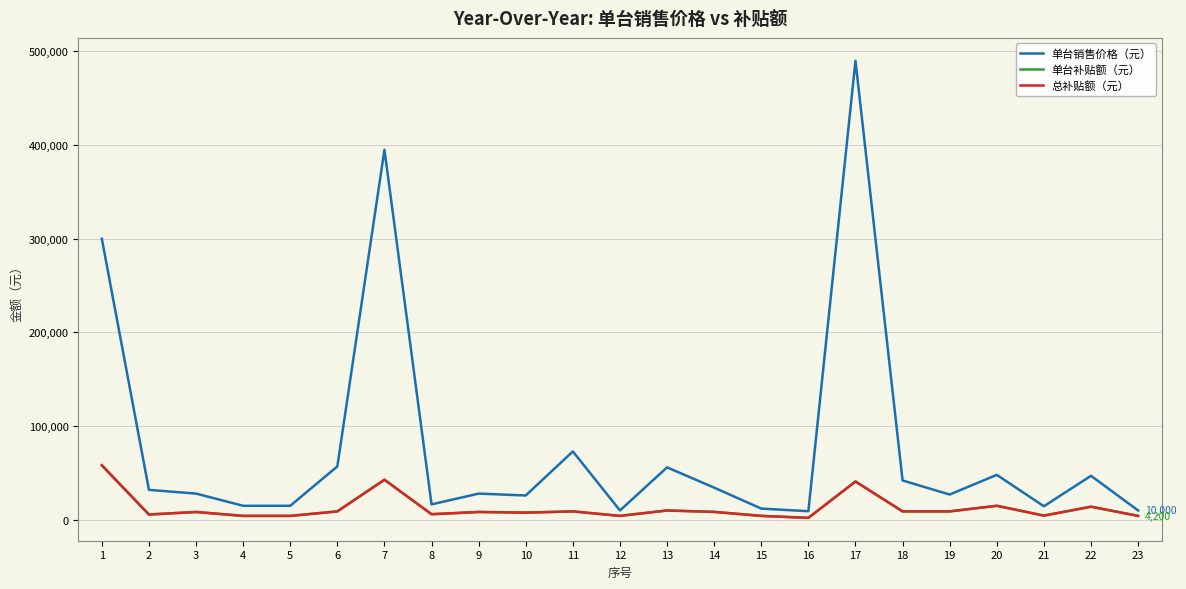

True or false: 单台补贴额（元） and 单台销售价格（元） cross at least once.

False